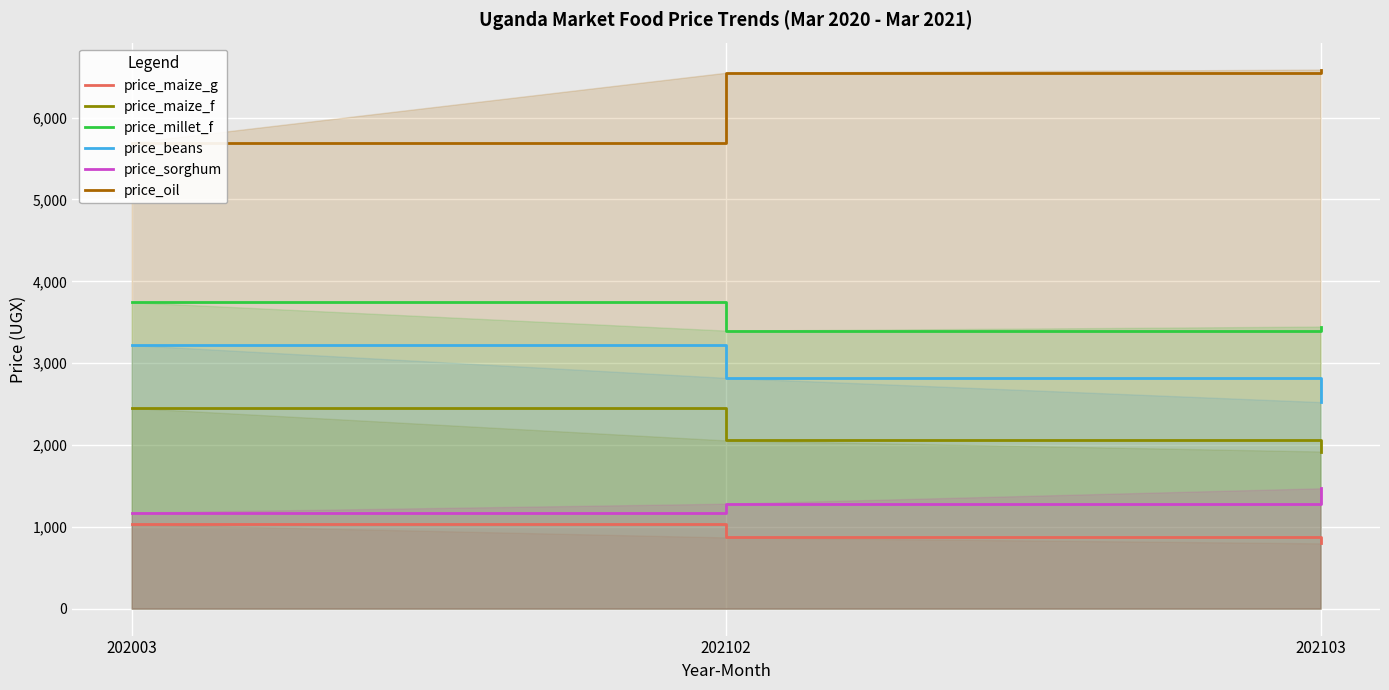

How many data points in price_maize_g are less than 870?

1